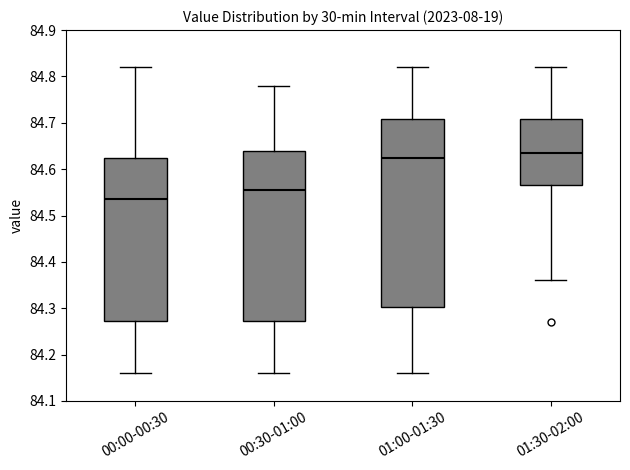

Reading left to right, read every box against the y-axis: the position of its median line, the range the box covers, and the ends of its whiskers. The values are not printed on the chart, so give them approximately, as read against the axis.

00:00-00:30: median 84.54, box 84.27 to 84.63, whiskers 84.16 to 84.82
00:30-01:00: median 84.56, box 84.27 to 84.64, whiskers 84.16 to 84.78
01:00-01:30: median 84.63, box 84.30 to 84.71, whiskers 84.16 to 84.82
01:30-02:00: median 84.64, box 84.57 to 84.71, whiskers 84.36 to 84.82